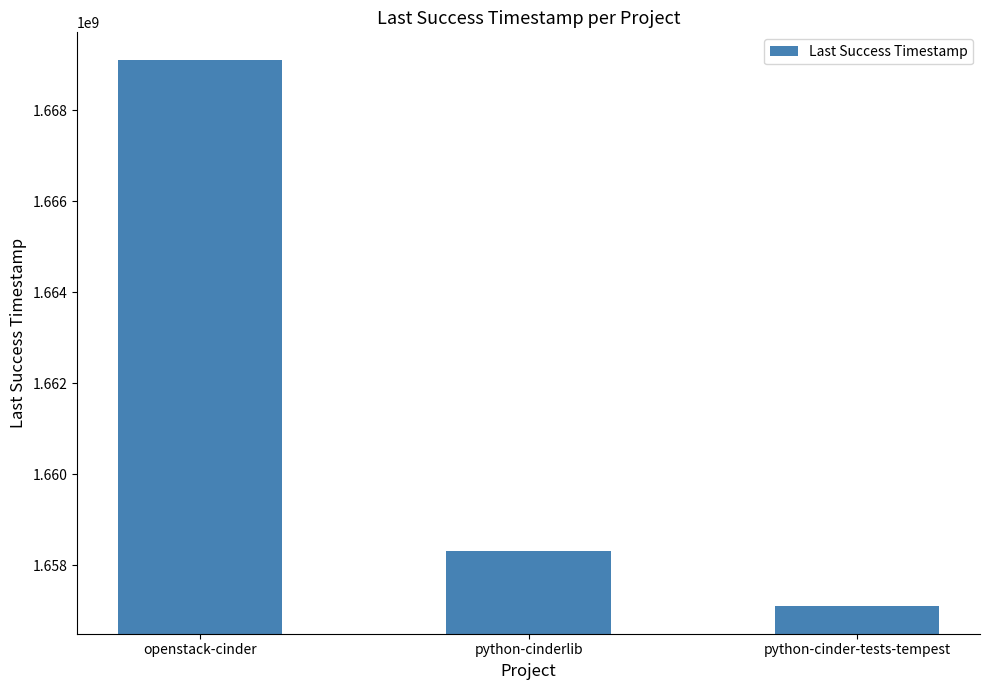

Which category has the highest value across all series?

openstack-cinder